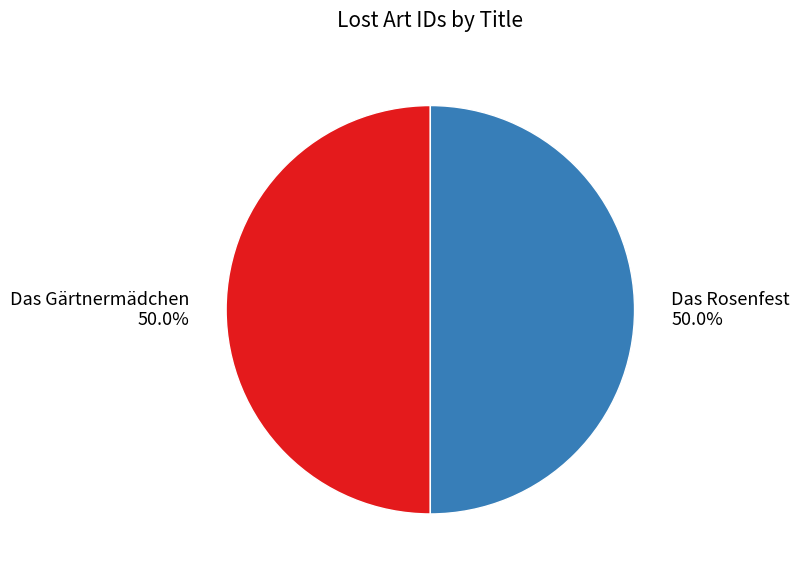

What percentage do Das Gärtnermädchen 50.0% and Das Rosenfest 50.0% together represent?

100.0%